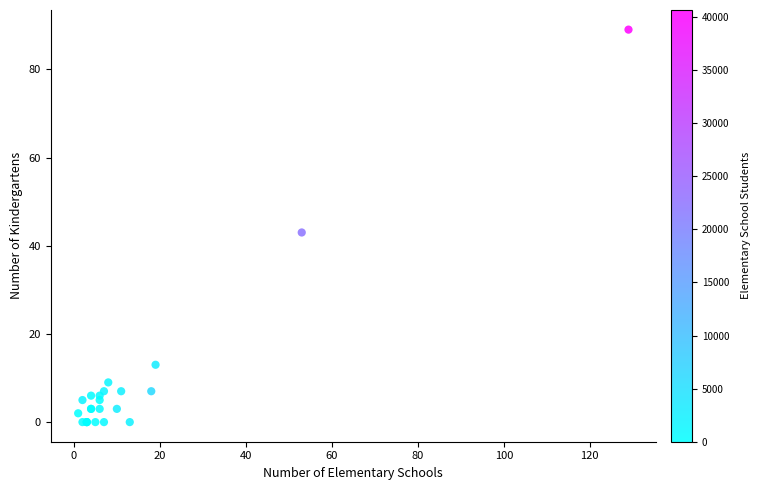

What Y value in the scatter plot is closest to 44?

43